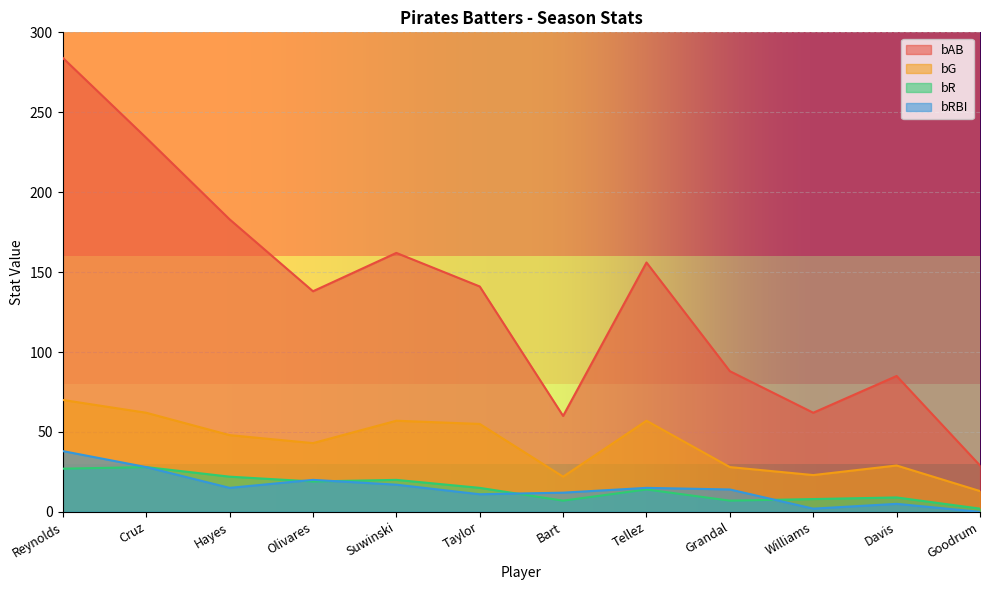

Which series ends up on top after the final intersection of bR and bRBI?

bR